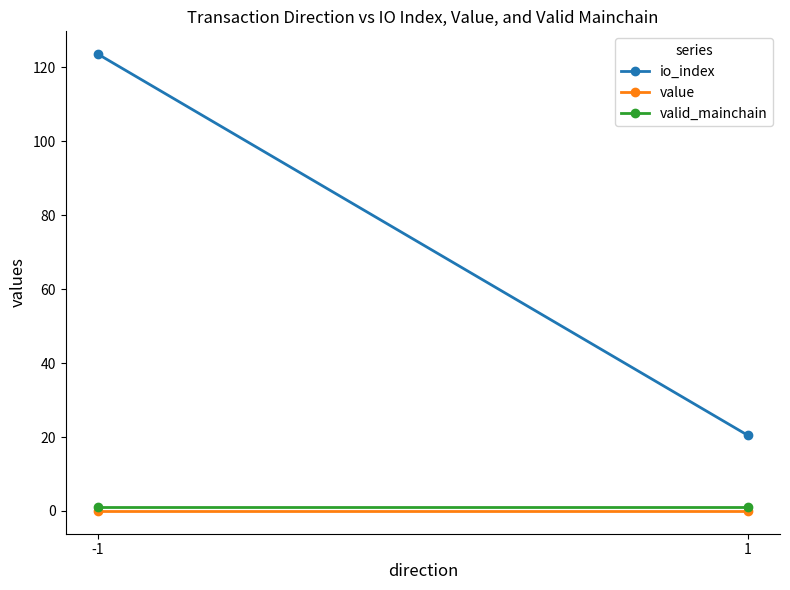

What is the total value across all series at 1?

21.5